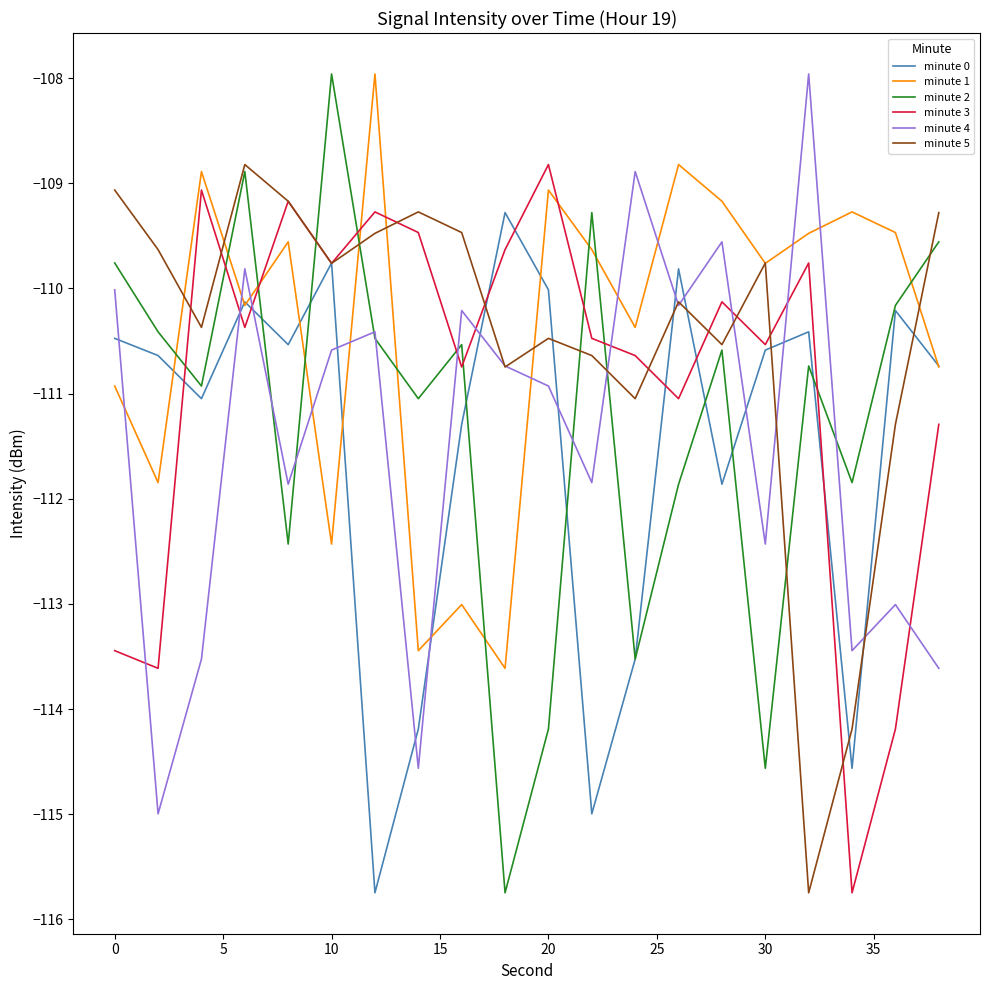

Which series ends up on top after the final intersection of minute 2 and minute 3?

minute 2